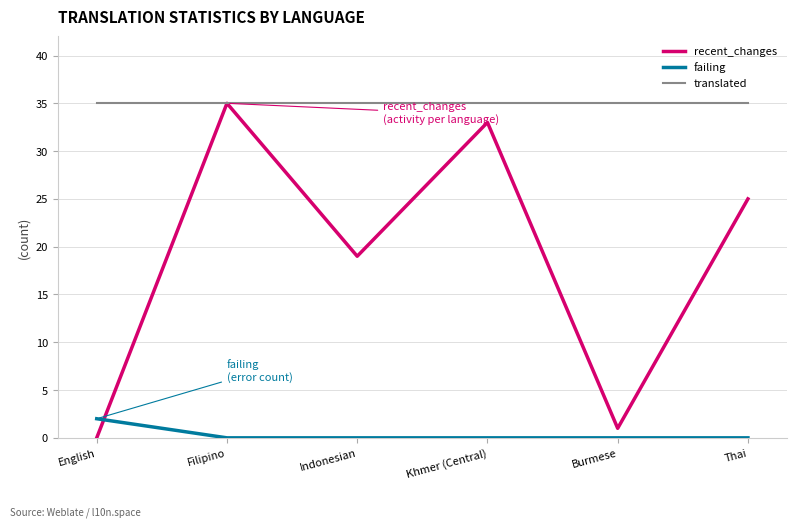

True or false: translated and failing cross at least once.

False